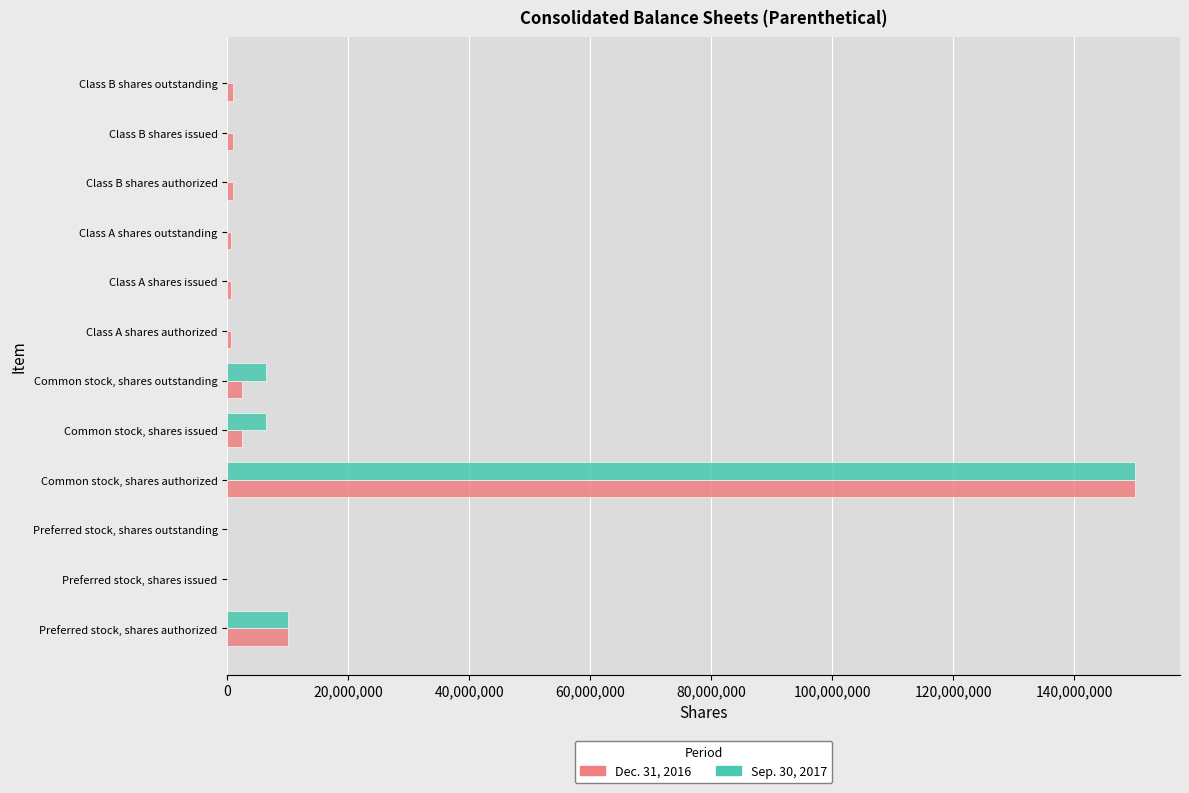

The value of Sep. 30, 2017 at Common stock, shares issued is 6450766. True or false?

True